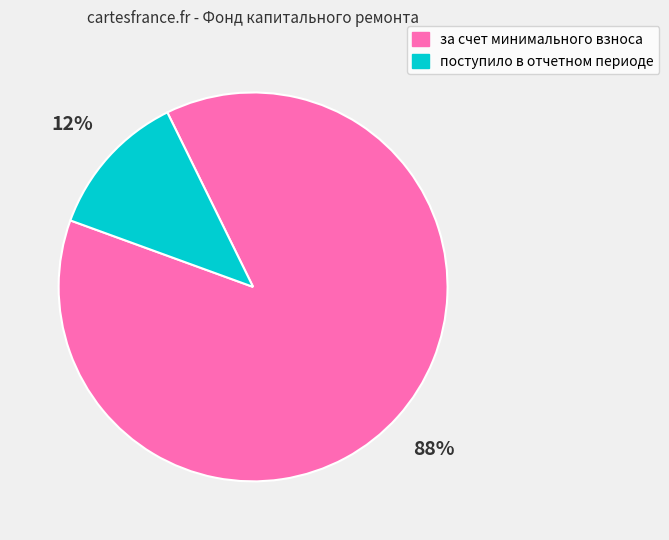

What is the majority slice?

за счет минимального взноса